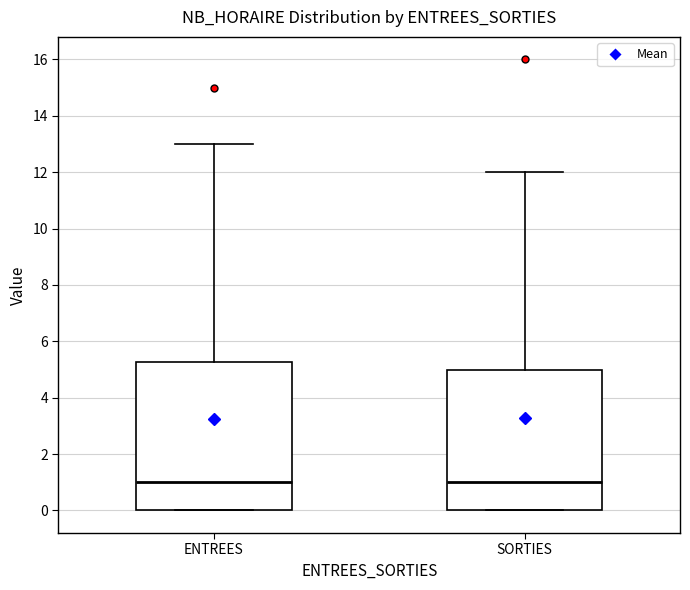

Where does the median line of the box for SORTIES sit on the y-axis? The values are not printed on the chart, so give them approximately, as read against the axis.

1.0